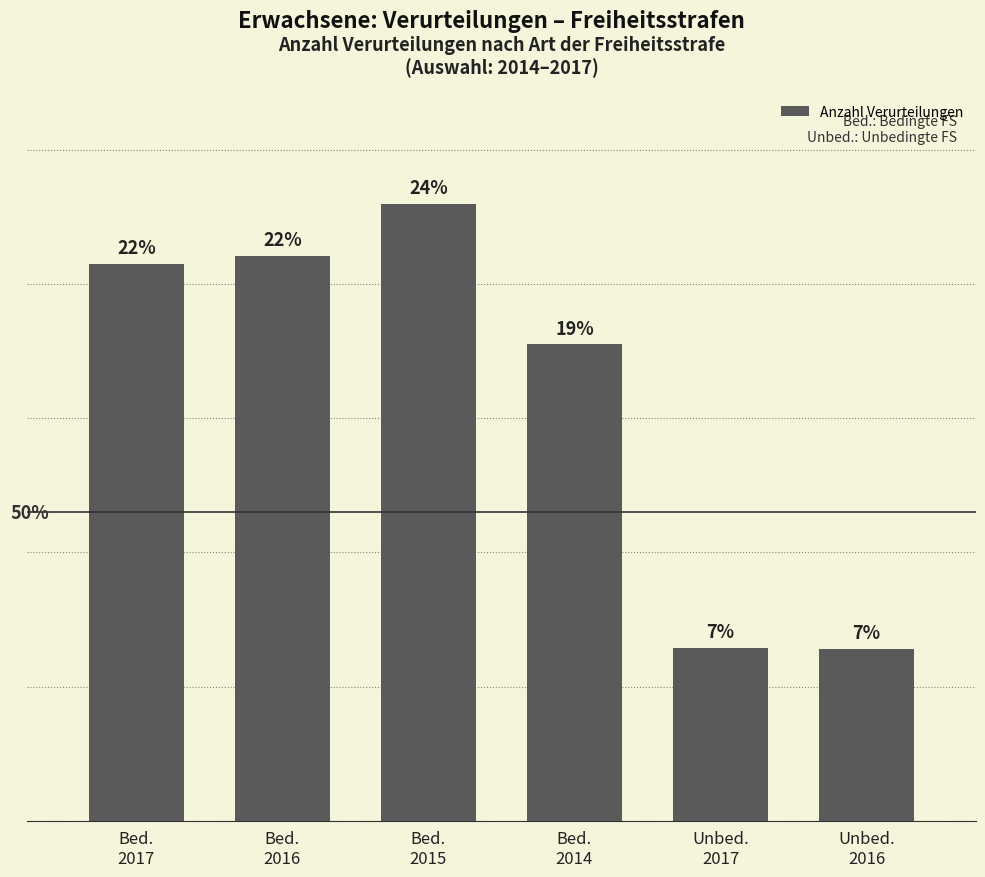

Does the chart contain any negative values?

No